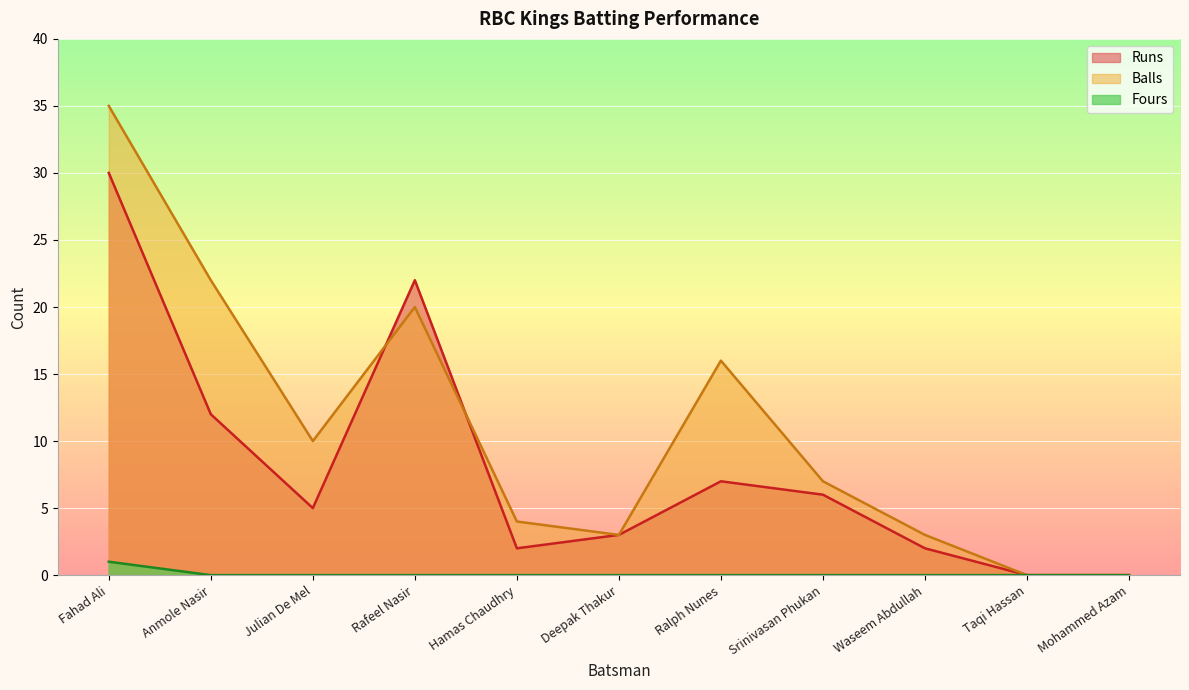

List the labels in order of Runs value, smallest first.

Taqi Hassan, Mohammed Azam, Hamas Chaudhry, Waseem Abdullah, Deepak Thakur, Julian De Mel, Srinivasan Phukan, Ralph Nunes, Anmole Nasir, Rafeel Nasir, Fahad Ali